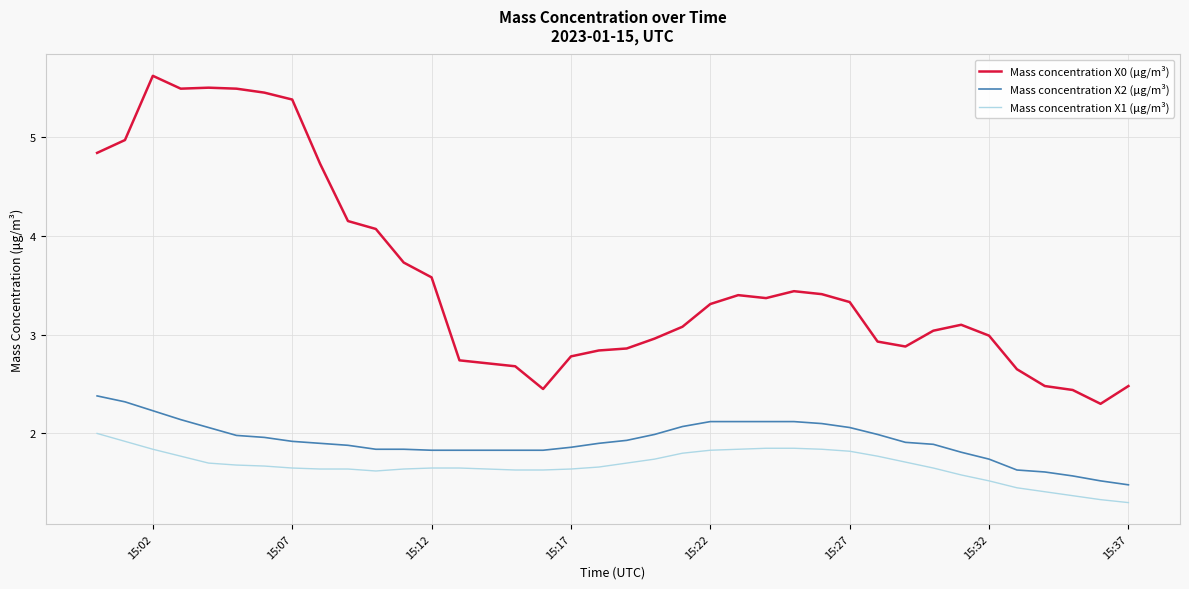

True or false: Mass concentration X0 (μg/m³) and Mass concentration X2 (μg/m³) intersect in this chart.

False